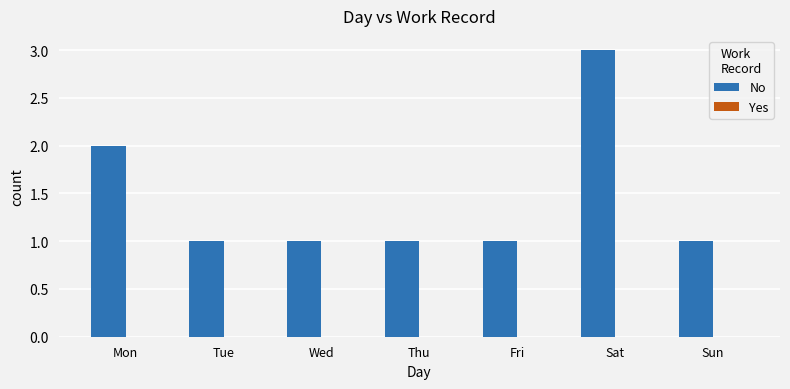

Reading left to right, what are all the values shown in this chart?

Mon=2	Tue=1	Wed=1	Thu=1	Fri=1	Sat=3	Sun=1